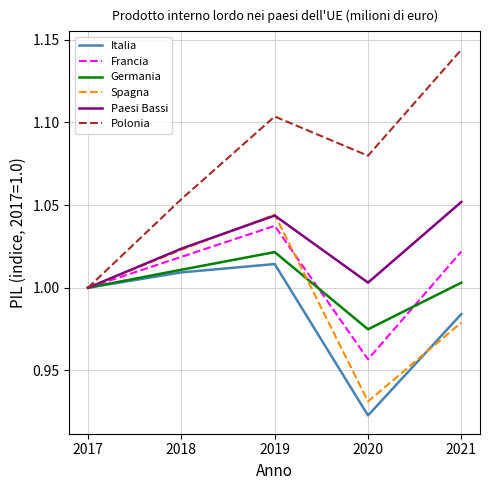

List the series in order of their peak value, lowest first.

Italia, Germania, Francia, Spagna, Paesi Bassi, Polonia